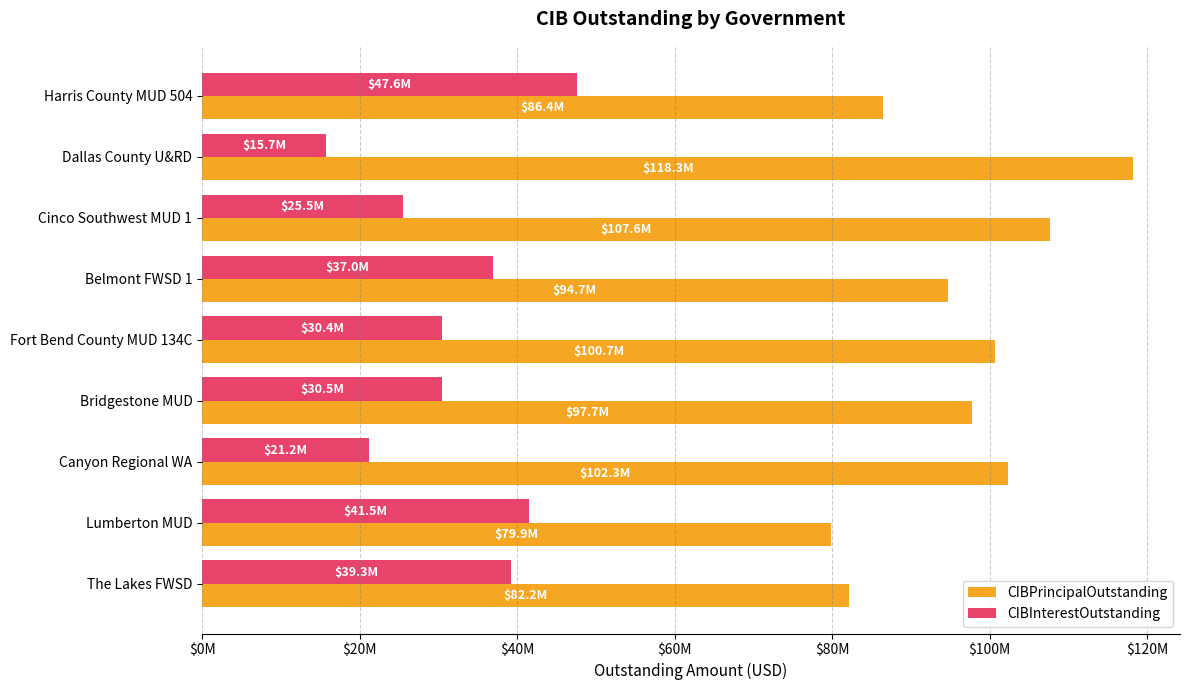

What is the label of the 4th bar from the left?

Belmont FWSD 1